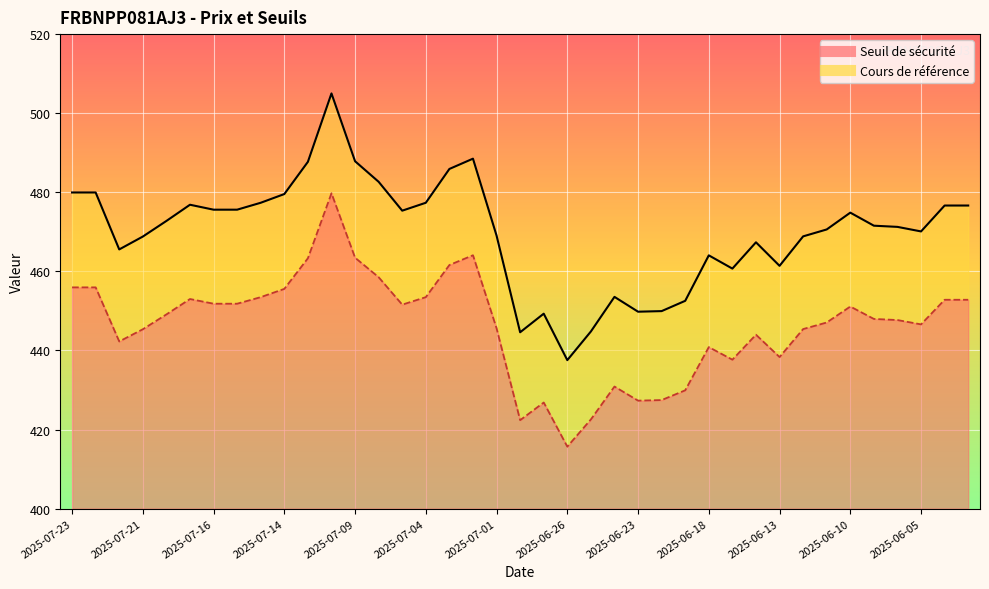

The Cours de référence series shows 328.2 at 2025-07-10. True or false?

False